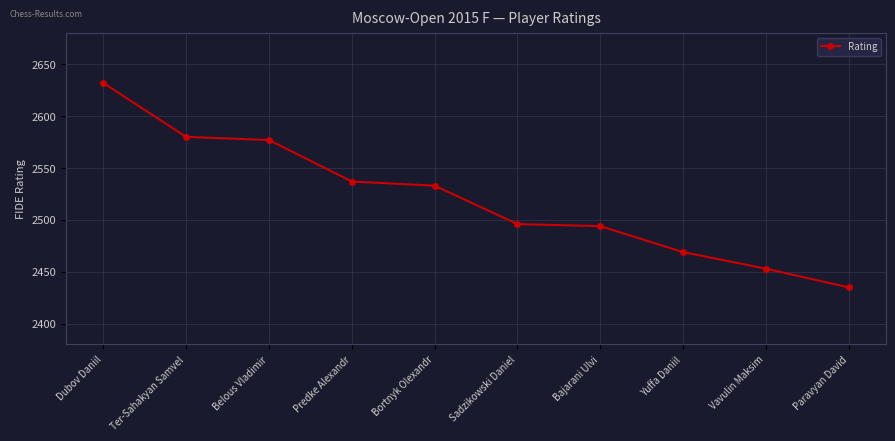

Read the value at Ter-Sahakyan Samvel, to the nearest 10.

2580